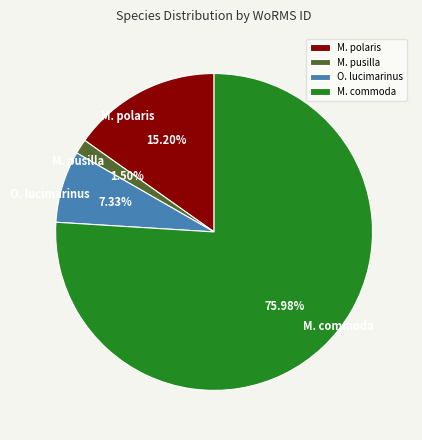

What is the smallest slice in the pie chart?

M. pusilla